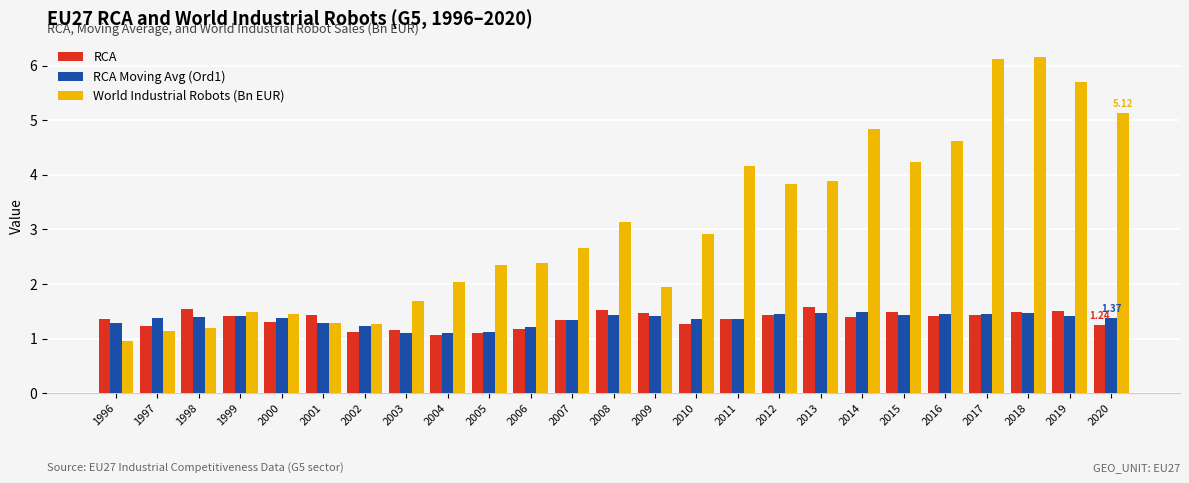

What is the sum of the RCA values at 2009 and 2011?

2.8